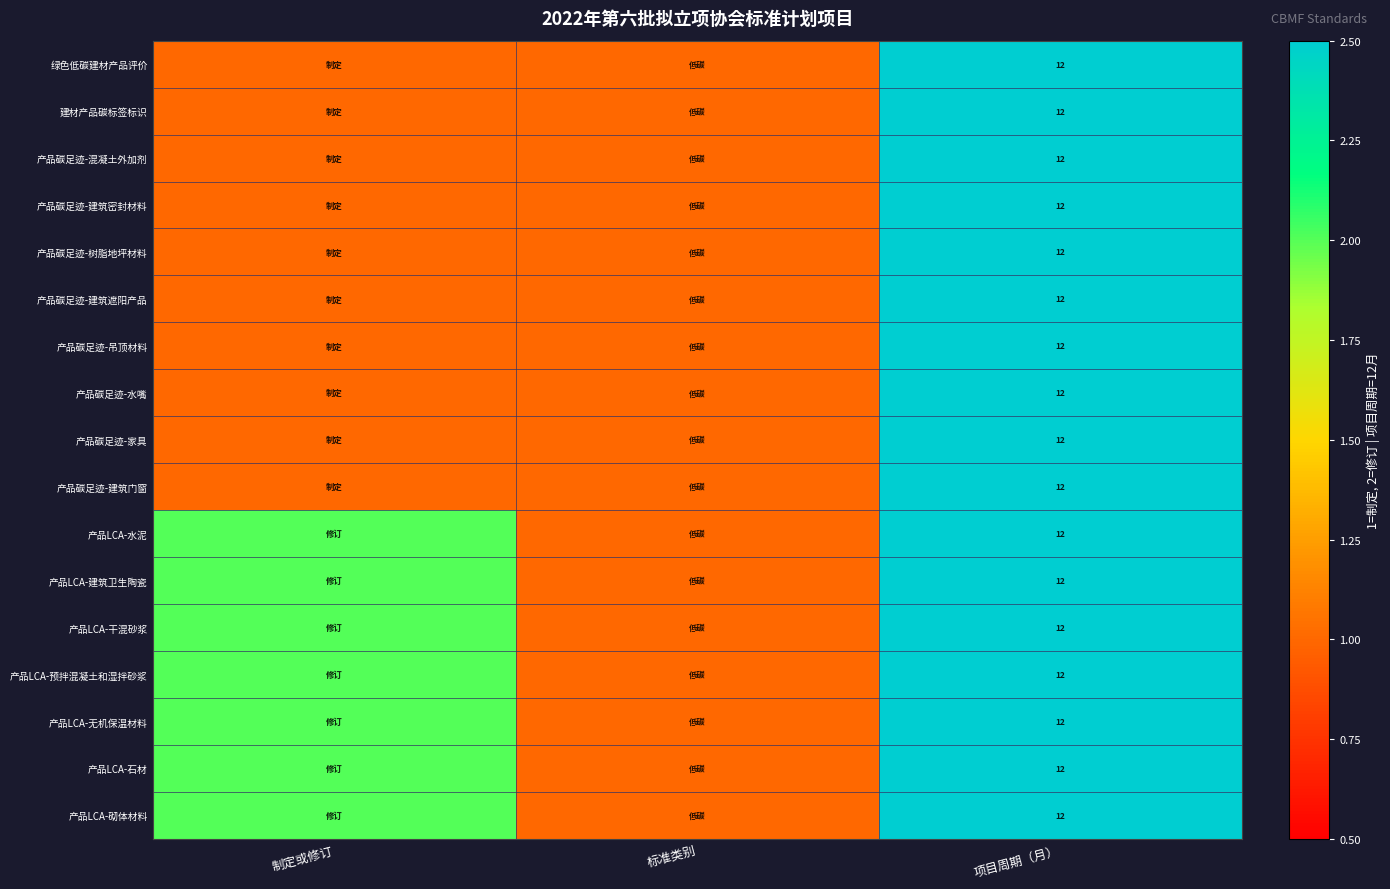

The value of 产品LCA-预拌混凝土和湿拌砂浆 at 项目周期（月） is 12. True or false?

True